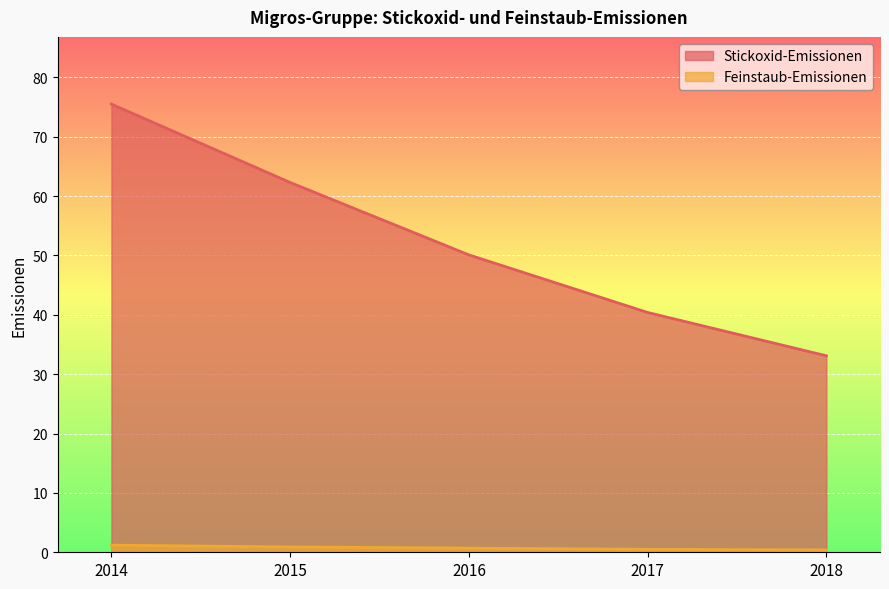

True or false: Feinstaub-Emissionen and Stickoxid-Emissionen cross at least once.

False